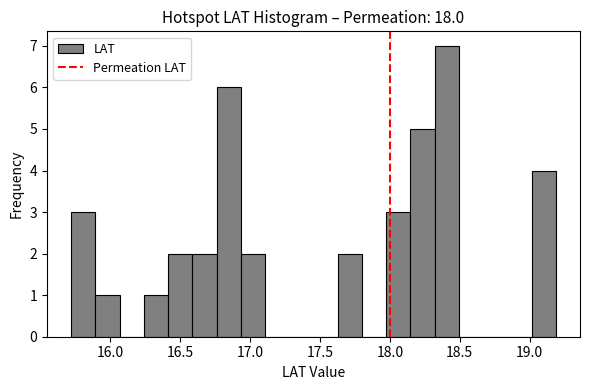

Around what value on the x-axis is the tallest bar? Give the approximate position of its centre, as read against the axis.

18.40